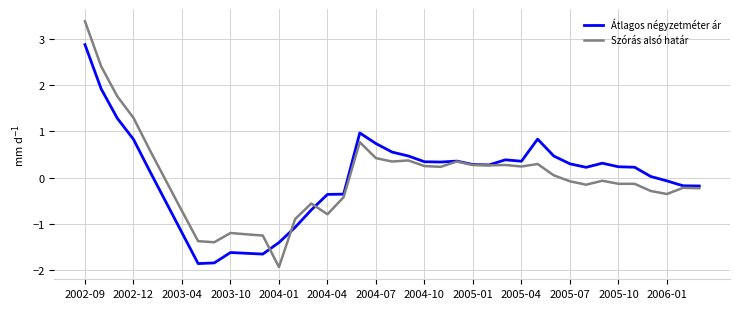

What is the lowest value of the Átlagos négyzetméter ár series?

-1.9